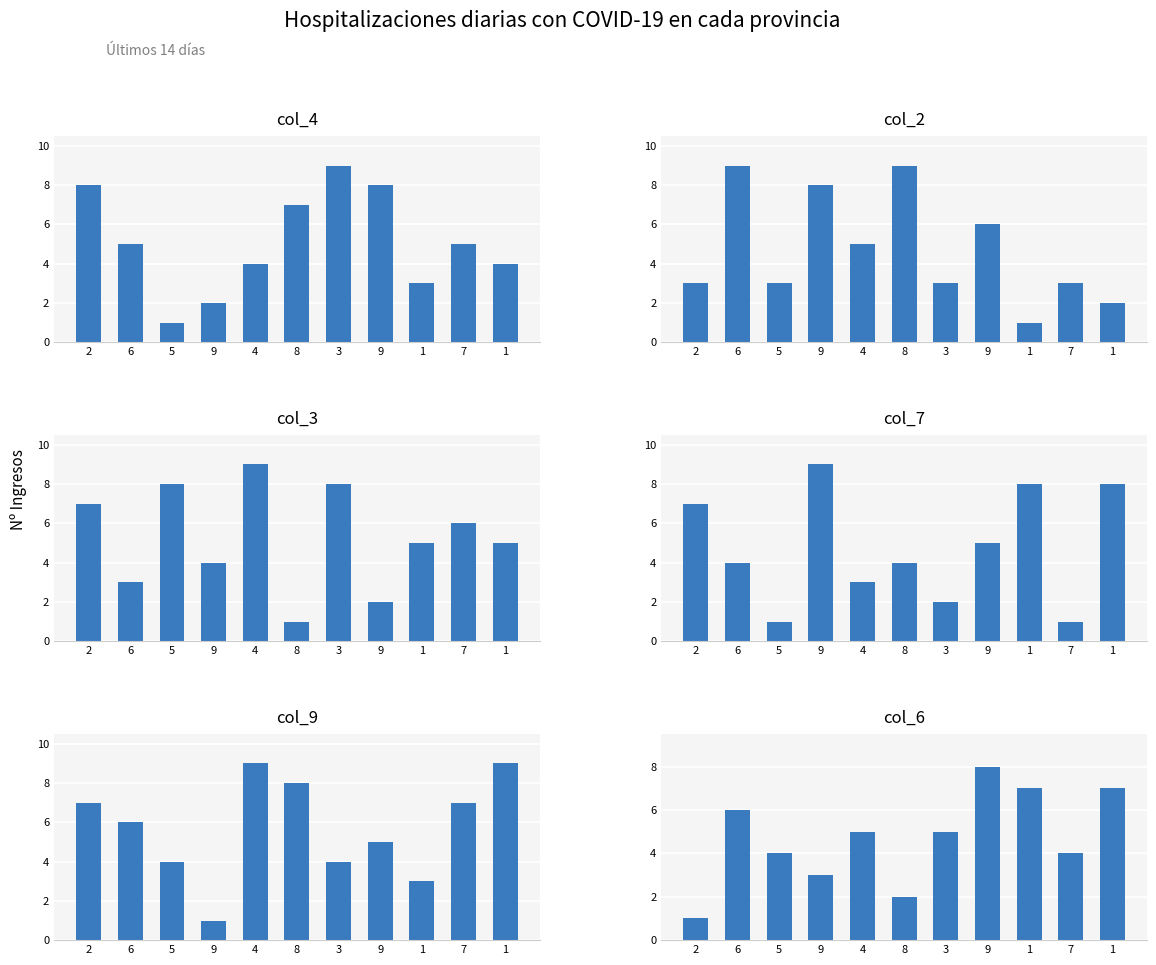

At which category is the sum across all series the highest?

4